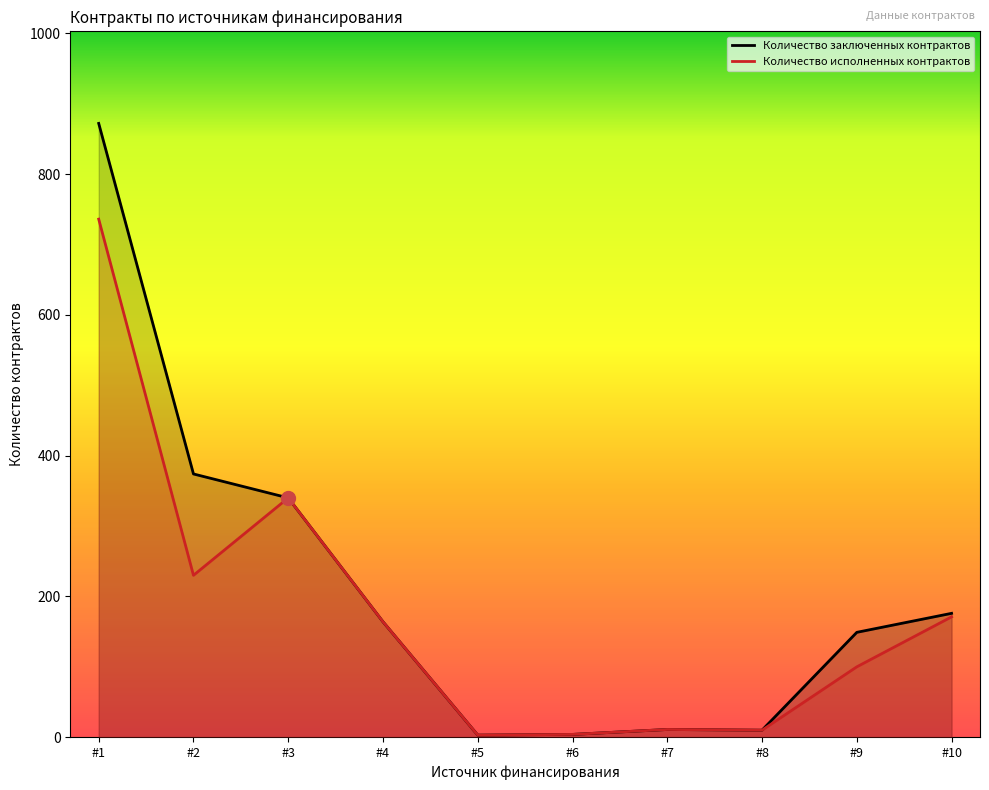

At how many categories does at least one series exceed 396?

1